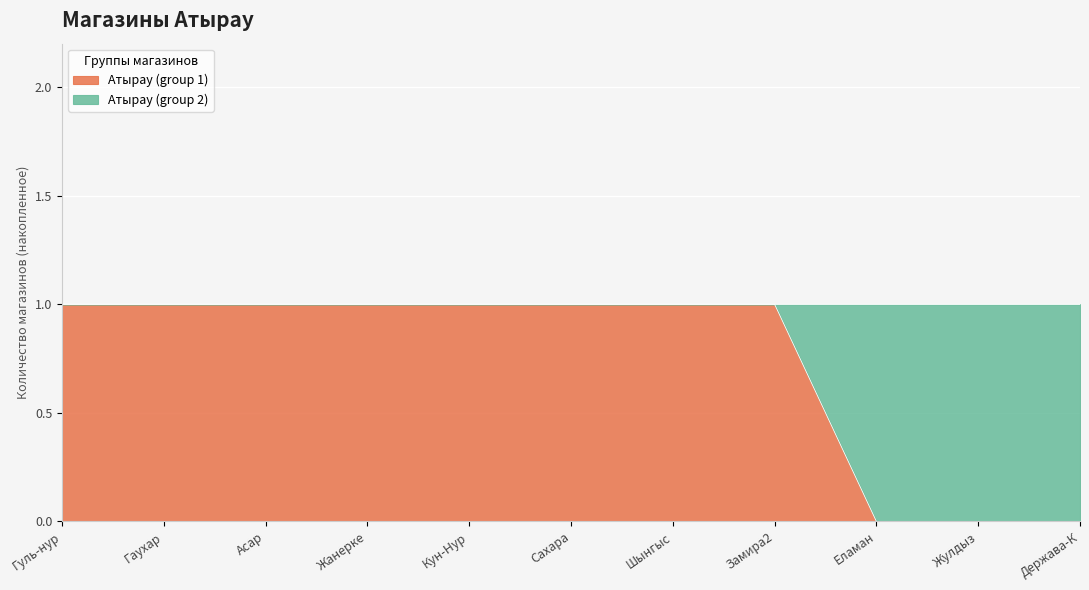

The value at Кун-Нур is 1. True or false?

True